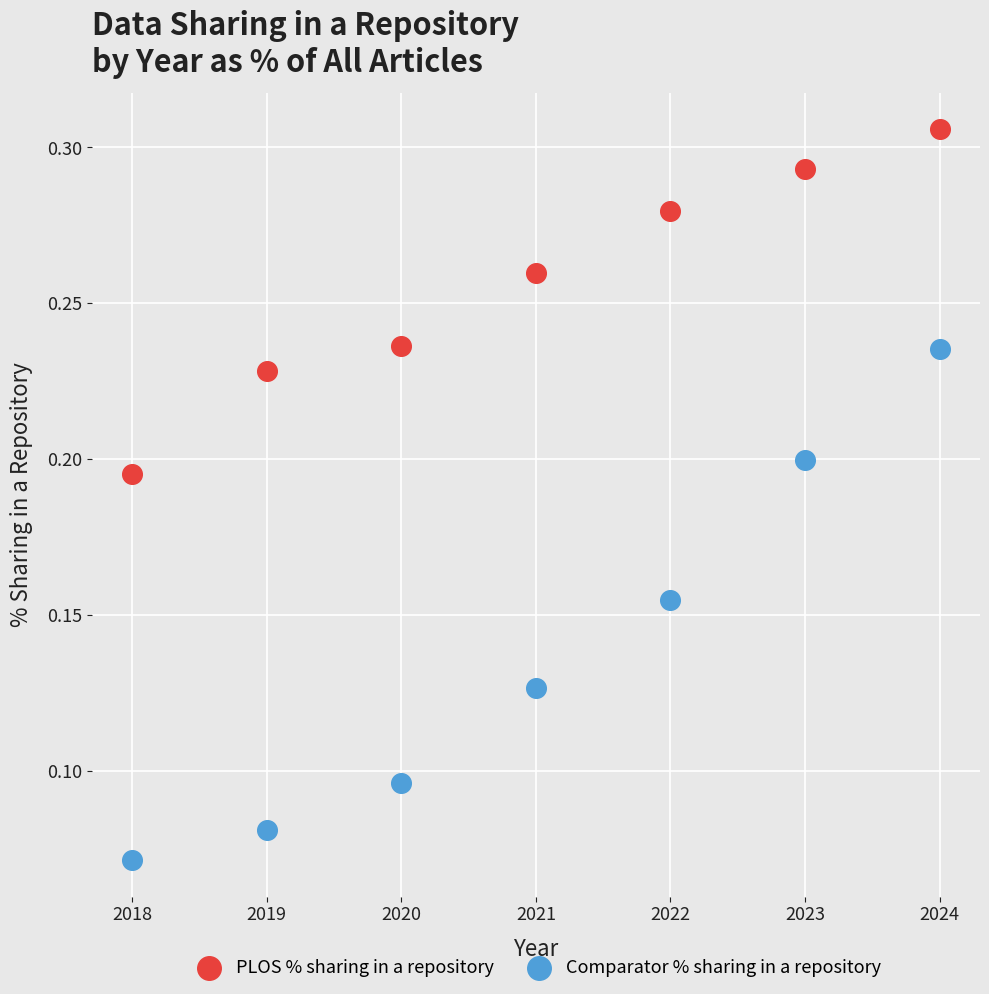

What is the X range (max minus min) for the scatter plot?

6.0